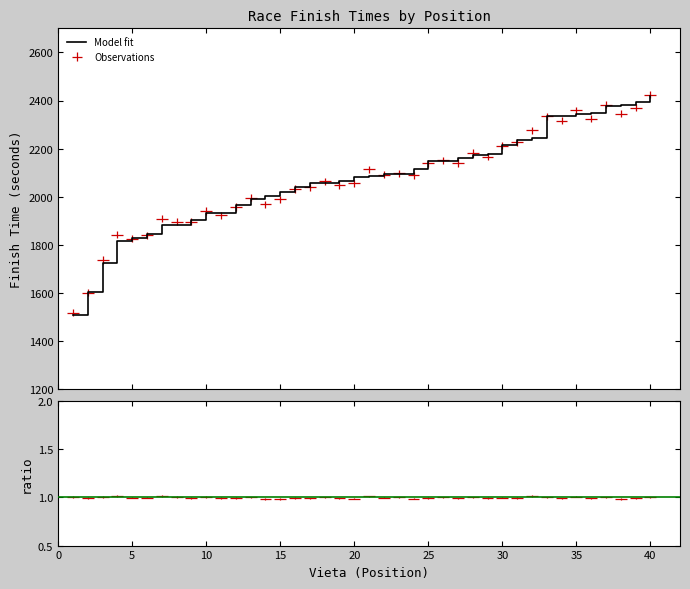

What is the maximum value shown in the chart?

2420